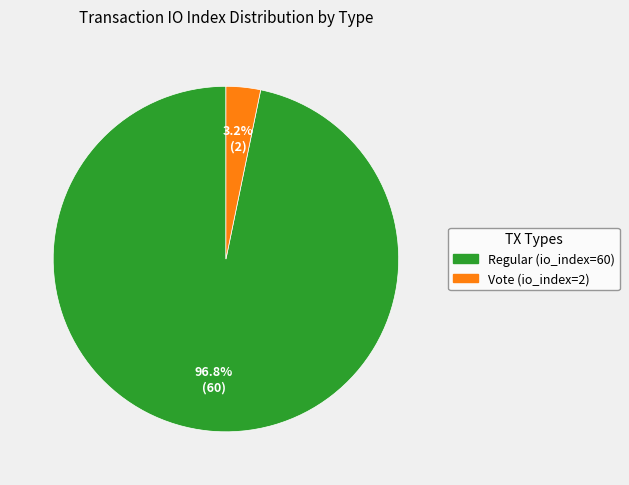

Between Vote (io_index=2) and Regular (io_index=60), which is larger?

Regular (io_index=60)